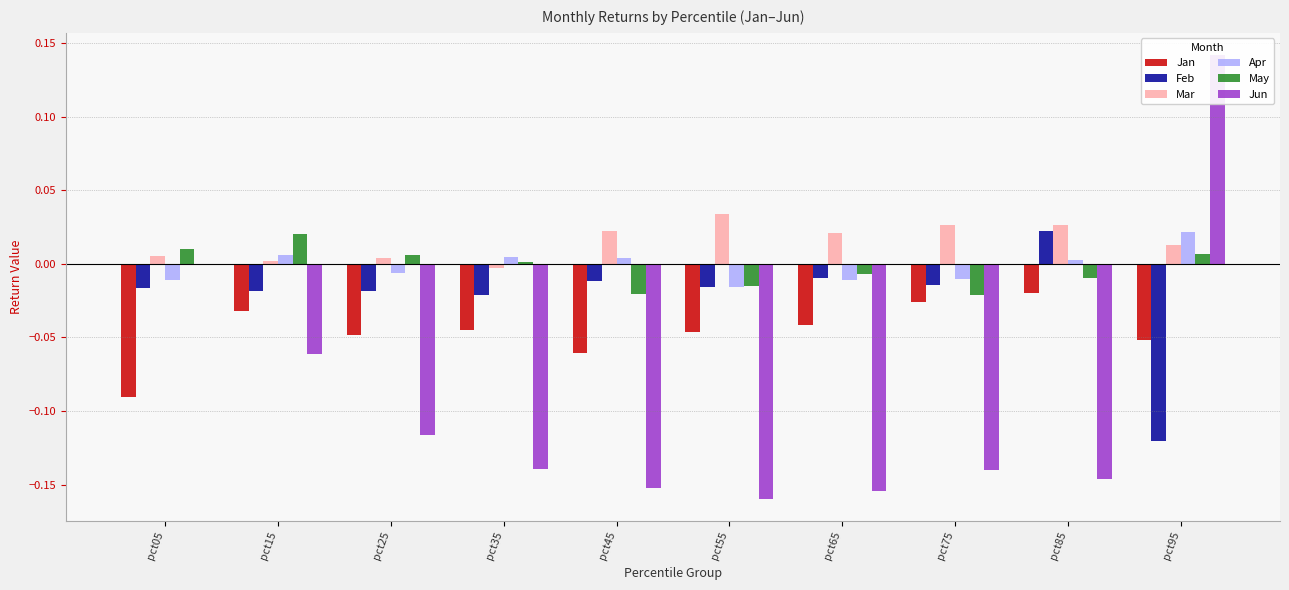

What is the lowest value of the Jun series?

-0.2